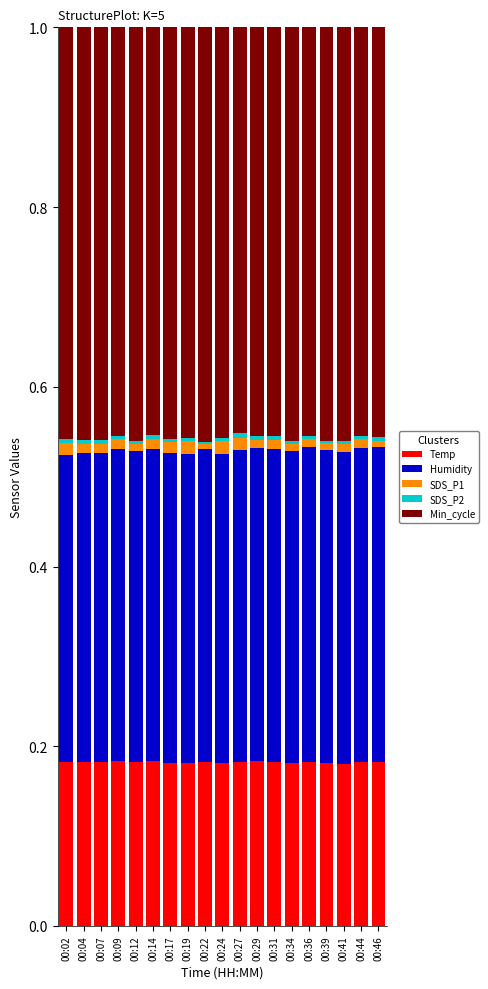

Are the bars grouped side by side (vs. stacked)?

No